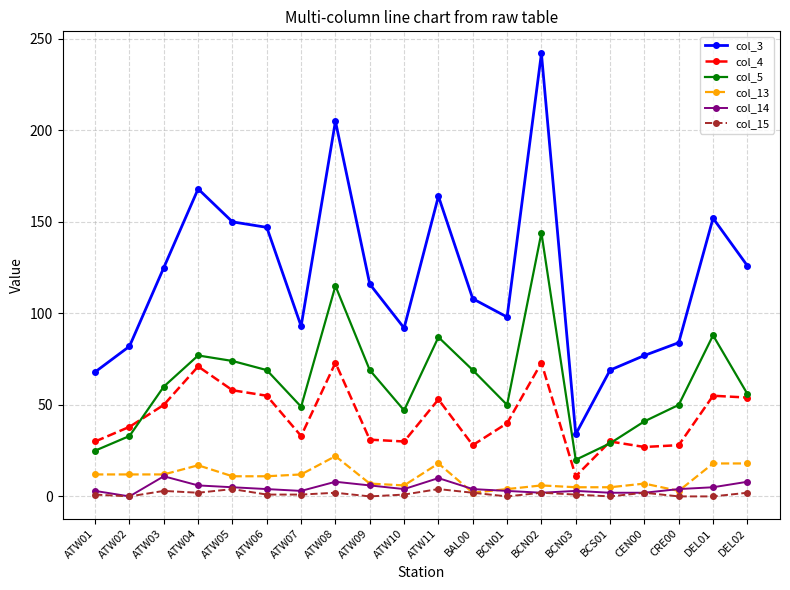

Which series has the largest range (max minus min)?

col_3